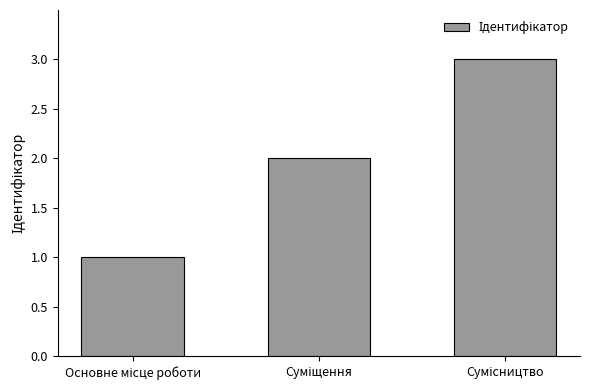

What is the greatest value displayed?

3